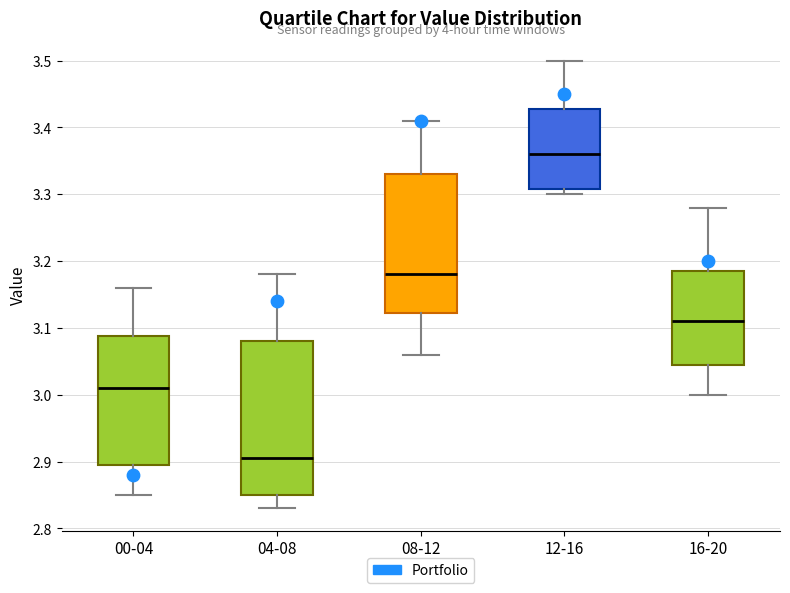

Comparing the boxes themselves (not the whiskers), which one is the tallest?

04-08